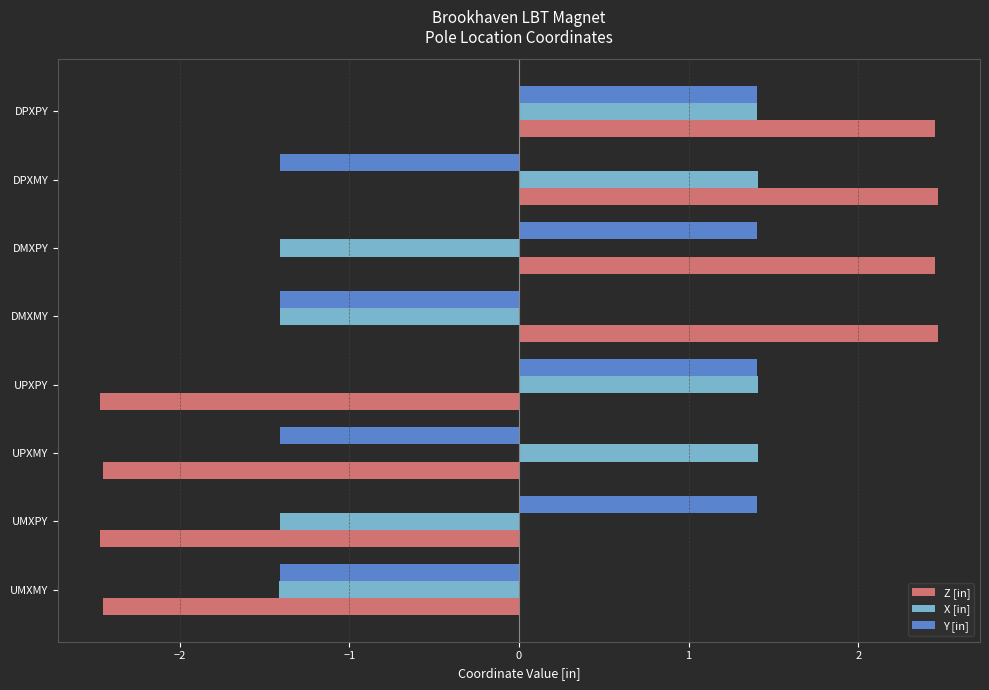

What is the spread (max minus min) of values at DPXMY?

3.9